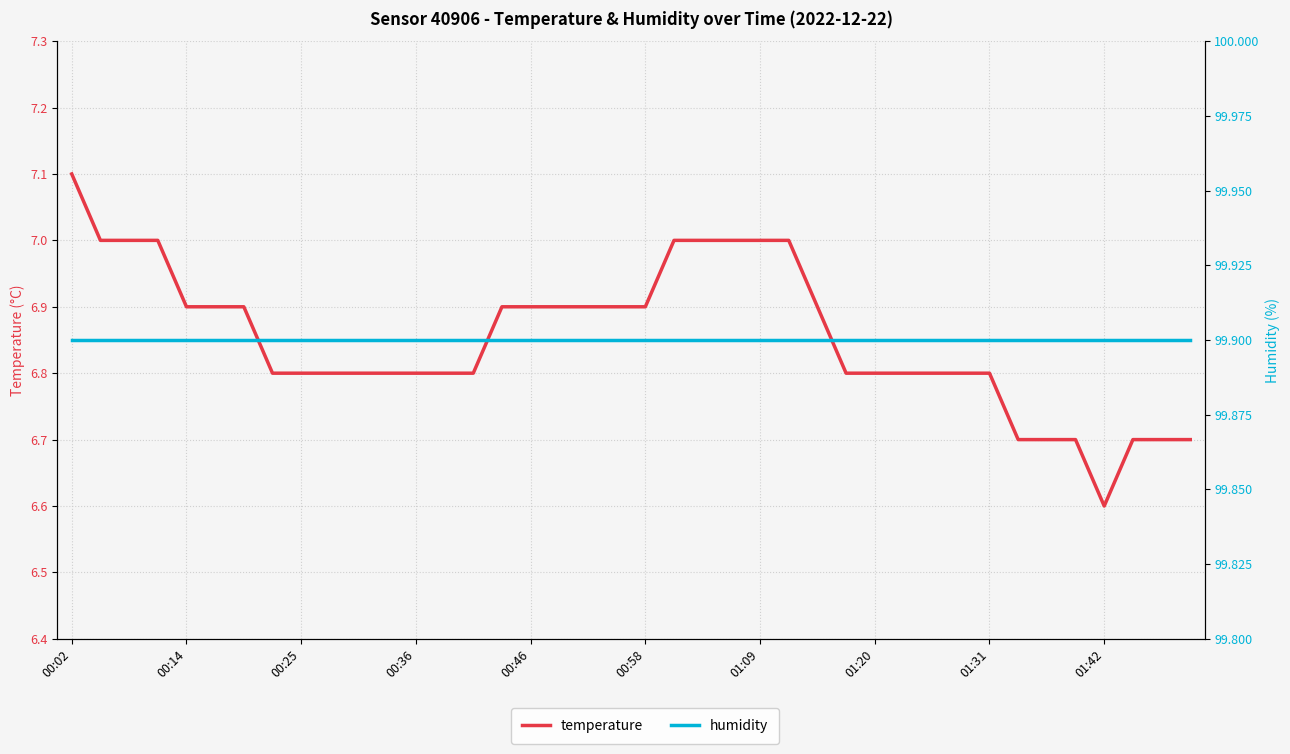

Count the temperature values in the range 6 to 7.

39